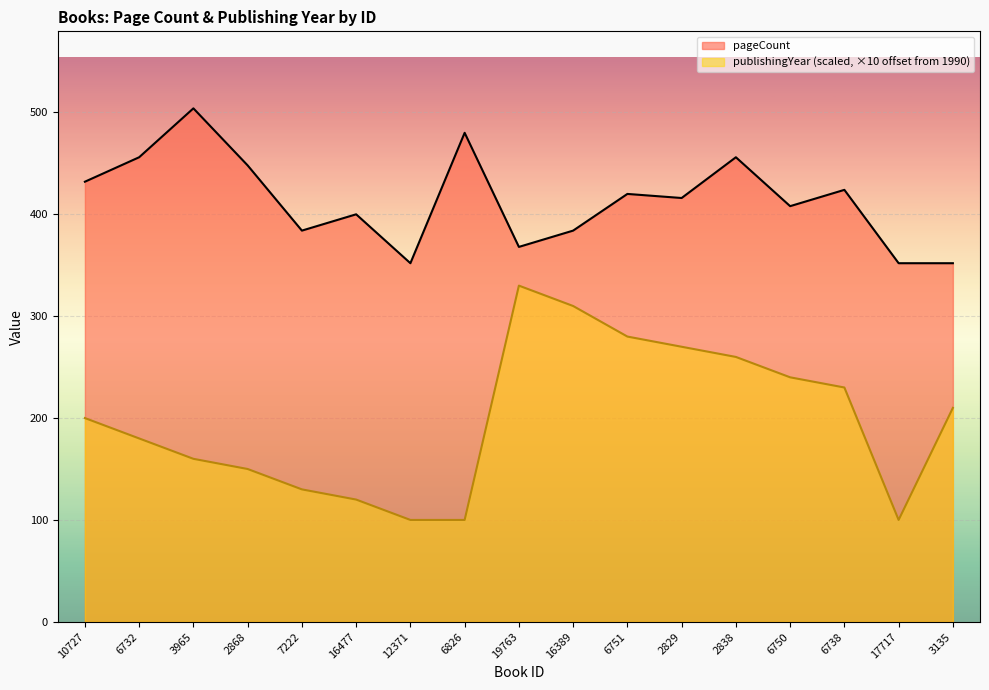

What is the minimum value for publishingYear?

100